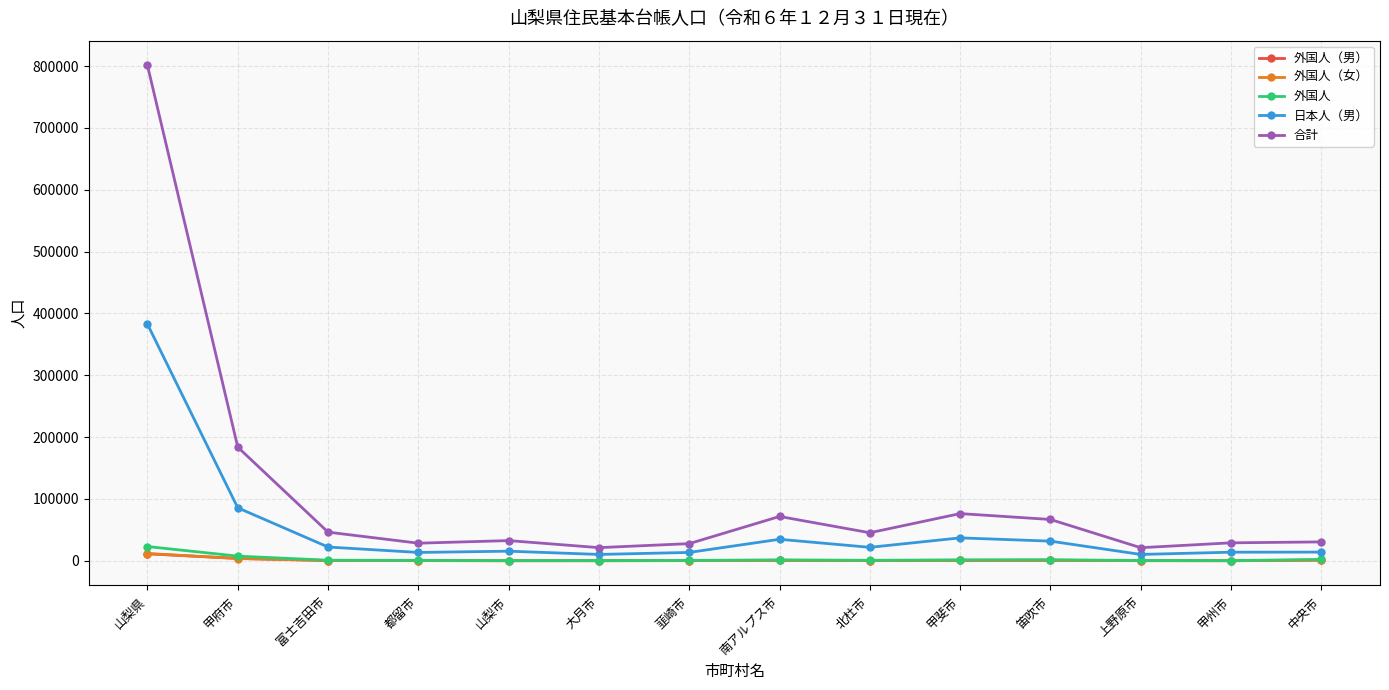

Count the number of categories in the chart.

14